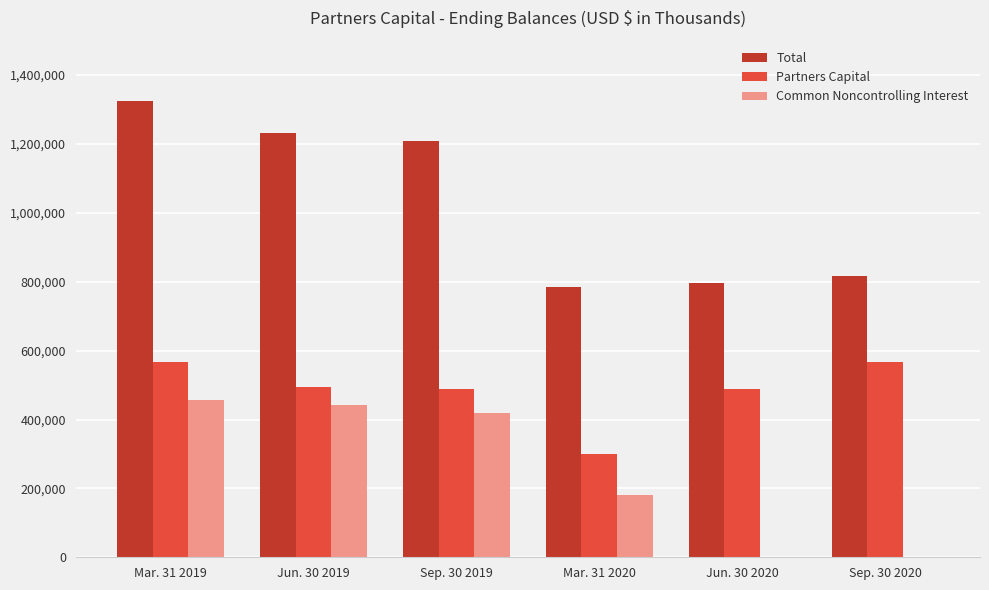

What is the maximum value shown in the chart?

1323915